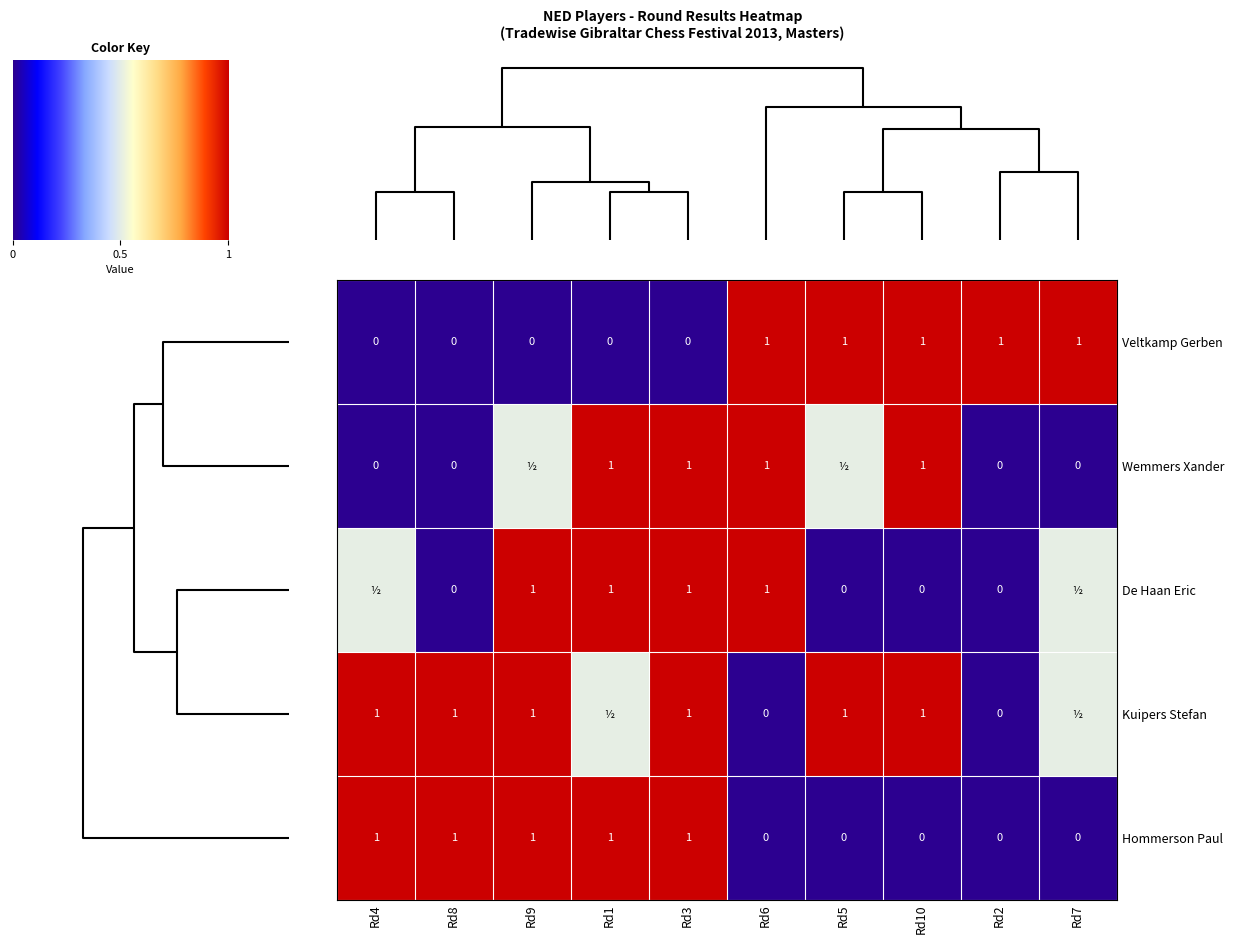

What is the sum of all Veltkamp Gerben values?

5.0